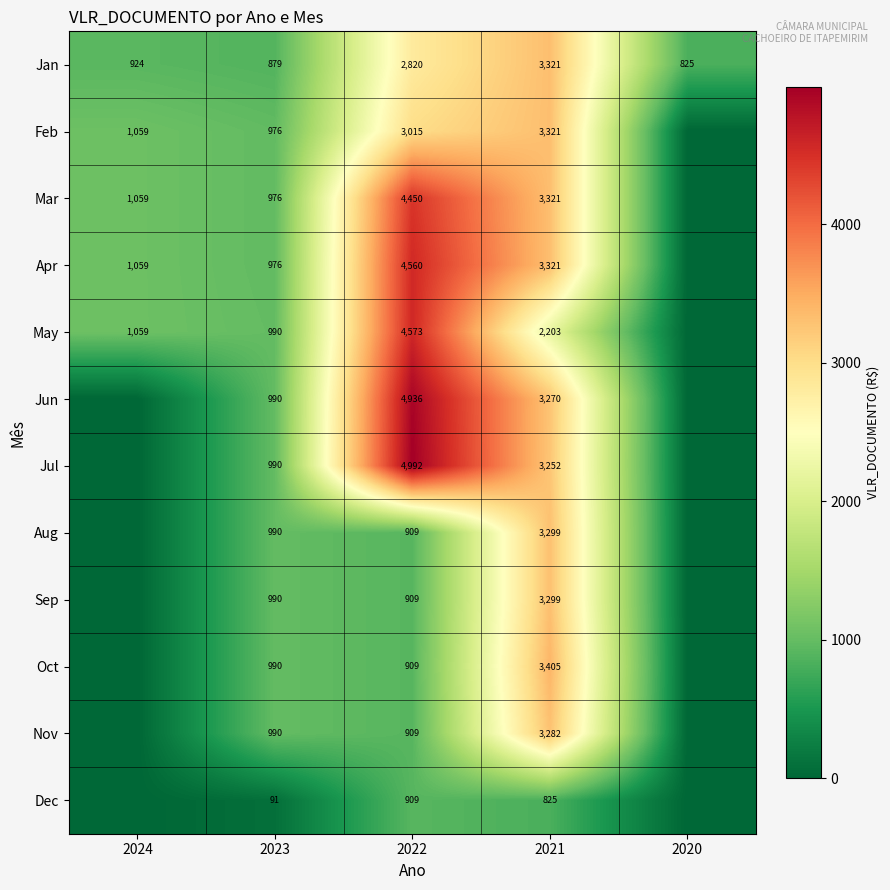

What is the difference between the Feb values at 2024 and 2021?

2262